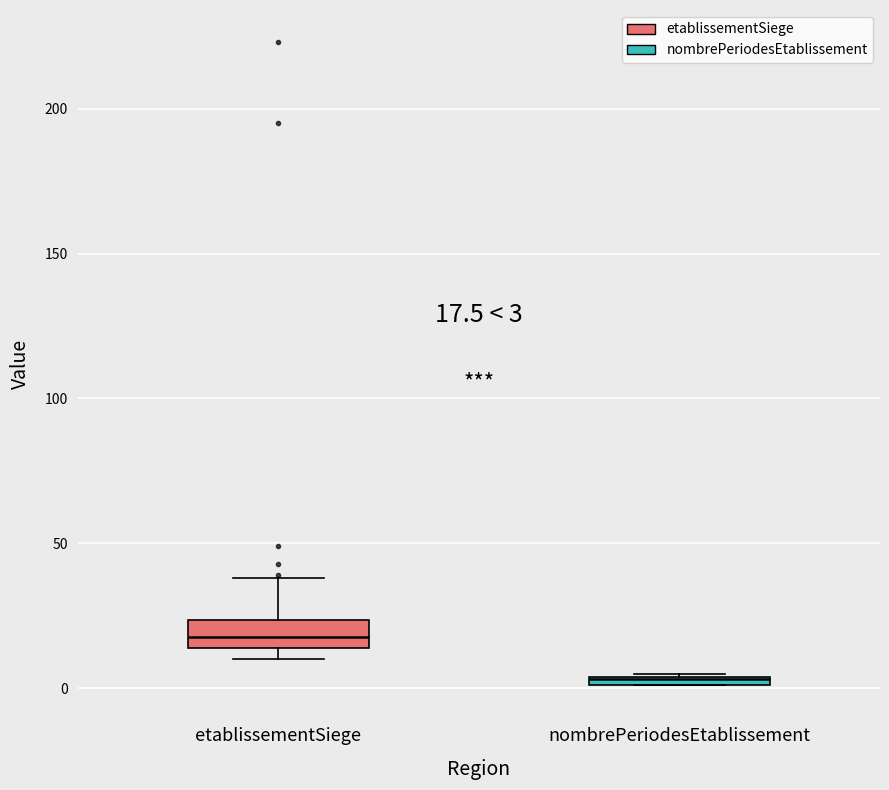

Which box has the highest median line?

etablissementSiege